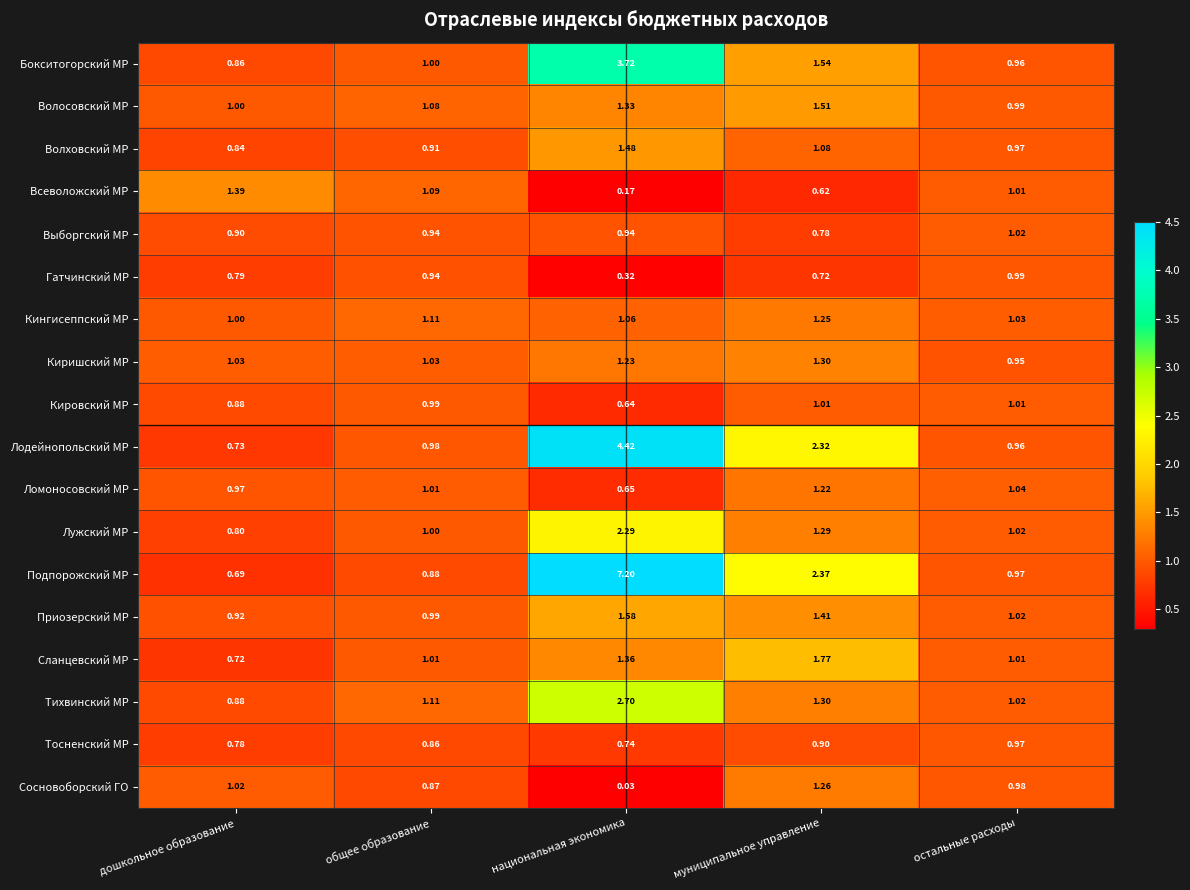

At which label does Киришский МР first exceed 1?

дошкольное образование